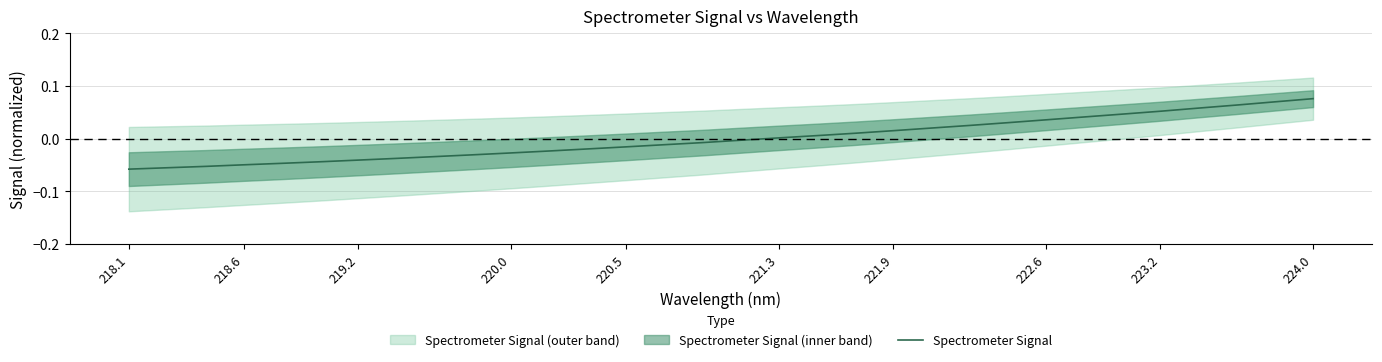

Reading left to right, what are all the values shown in this chart?

-0.1	-0.1	-0.1	-0.0	-0.0	-0.0	-0.0	-0.0	-0.0	-0.0	-0.0	-0.0	-0.0	-0.0	-0.0	-0.0	-0.0	0.0	0.0	0.0	0.0	0.0	0.0	0.0	0.0	0.0	0.0	0.1	0.1	0.1	0.1	0.1